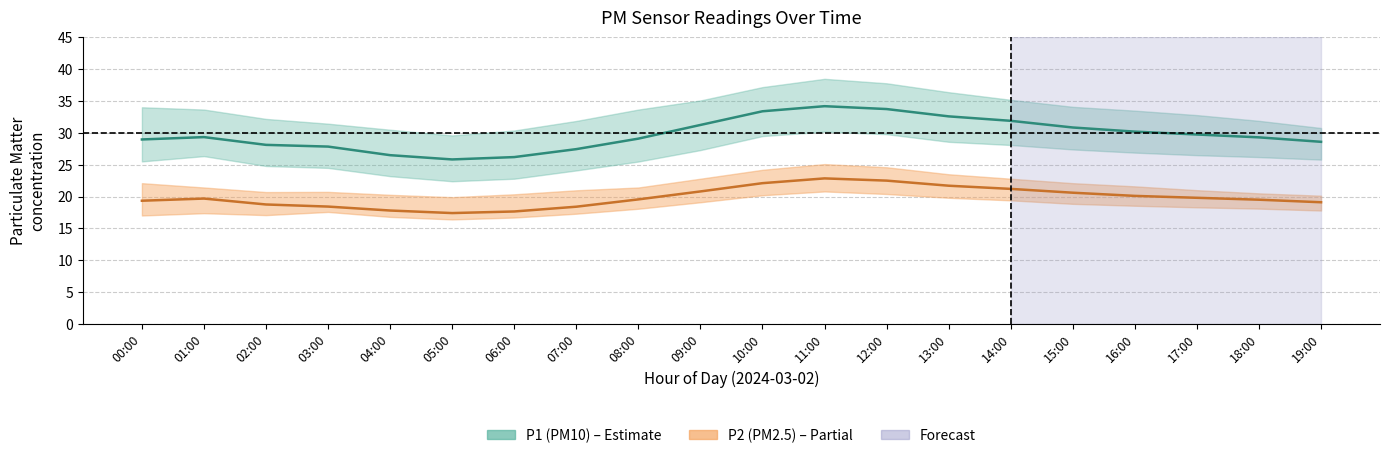

The P1 series shows 25.8 at 05:00. True or false?

True